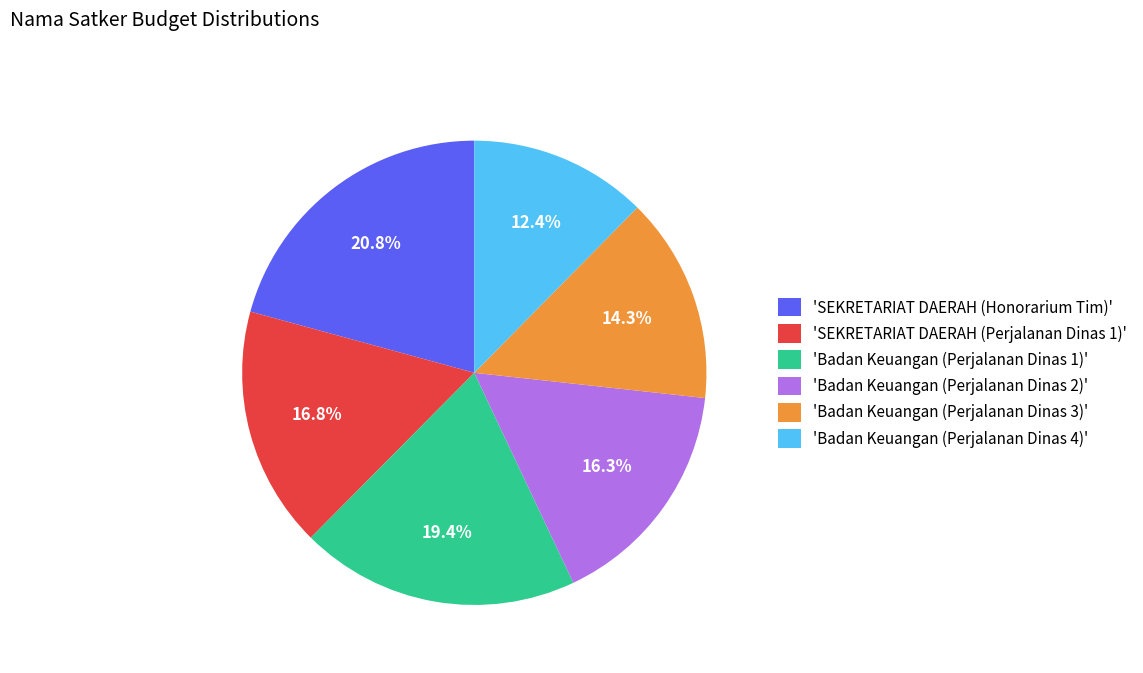

Is there any slice that represents more than half of the pie?

No